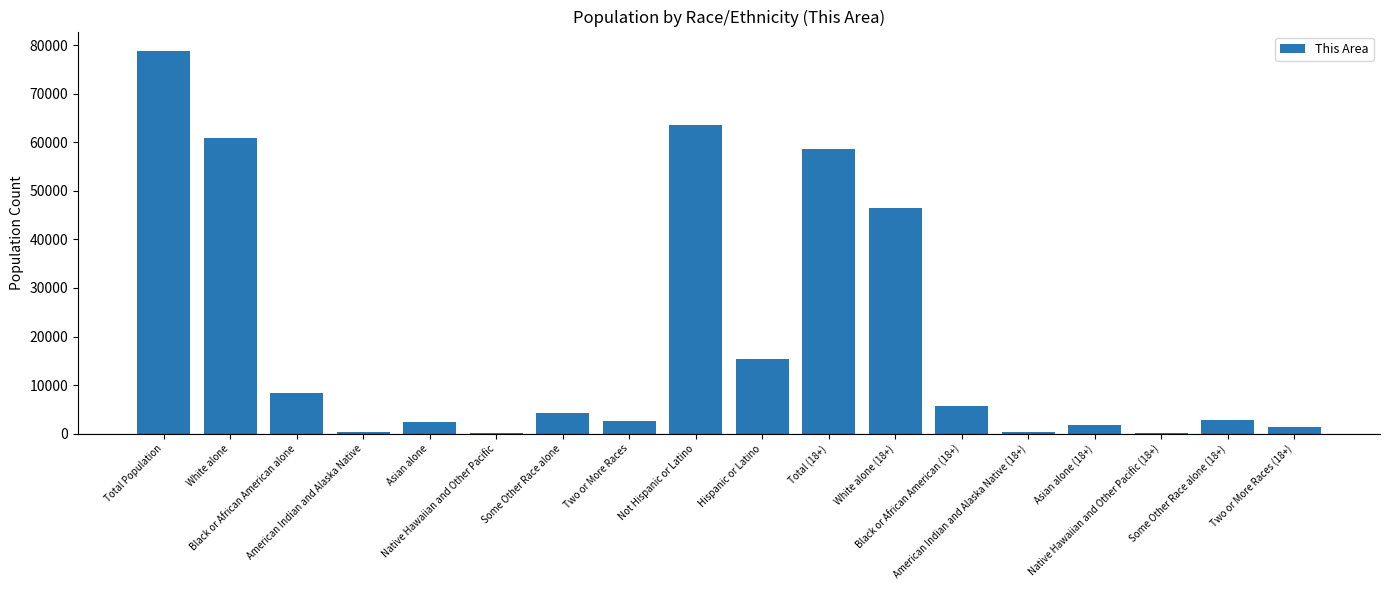

What is the sum of all values?

353648